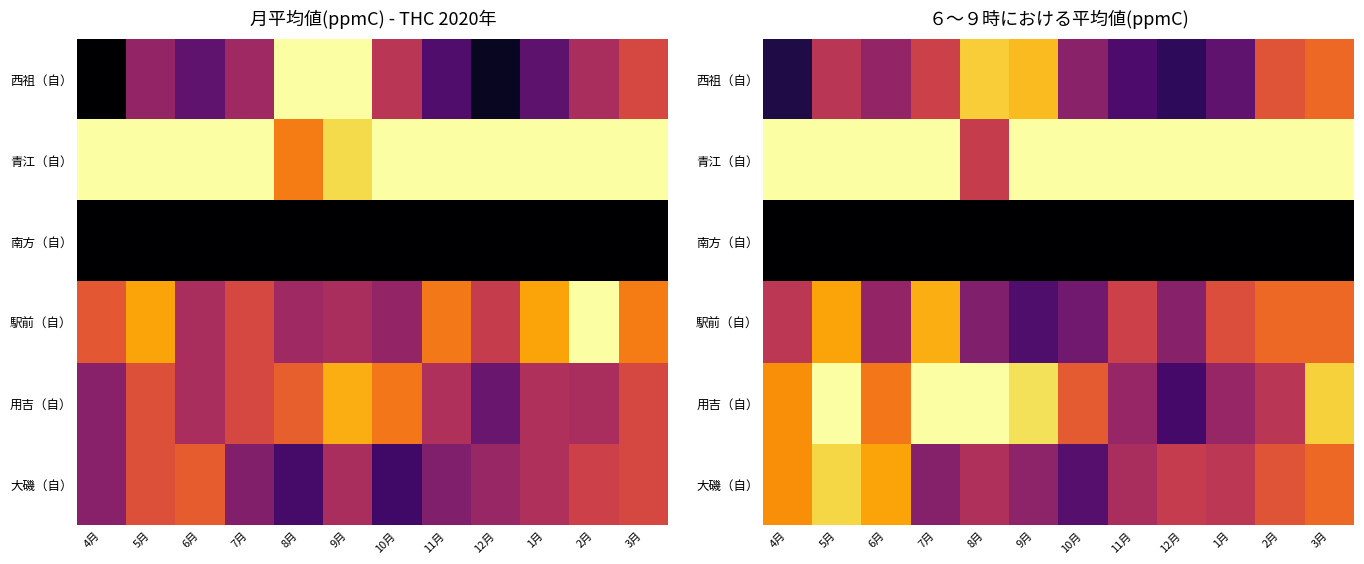

What value does the 西祖（自） series have at 5月?

0.5